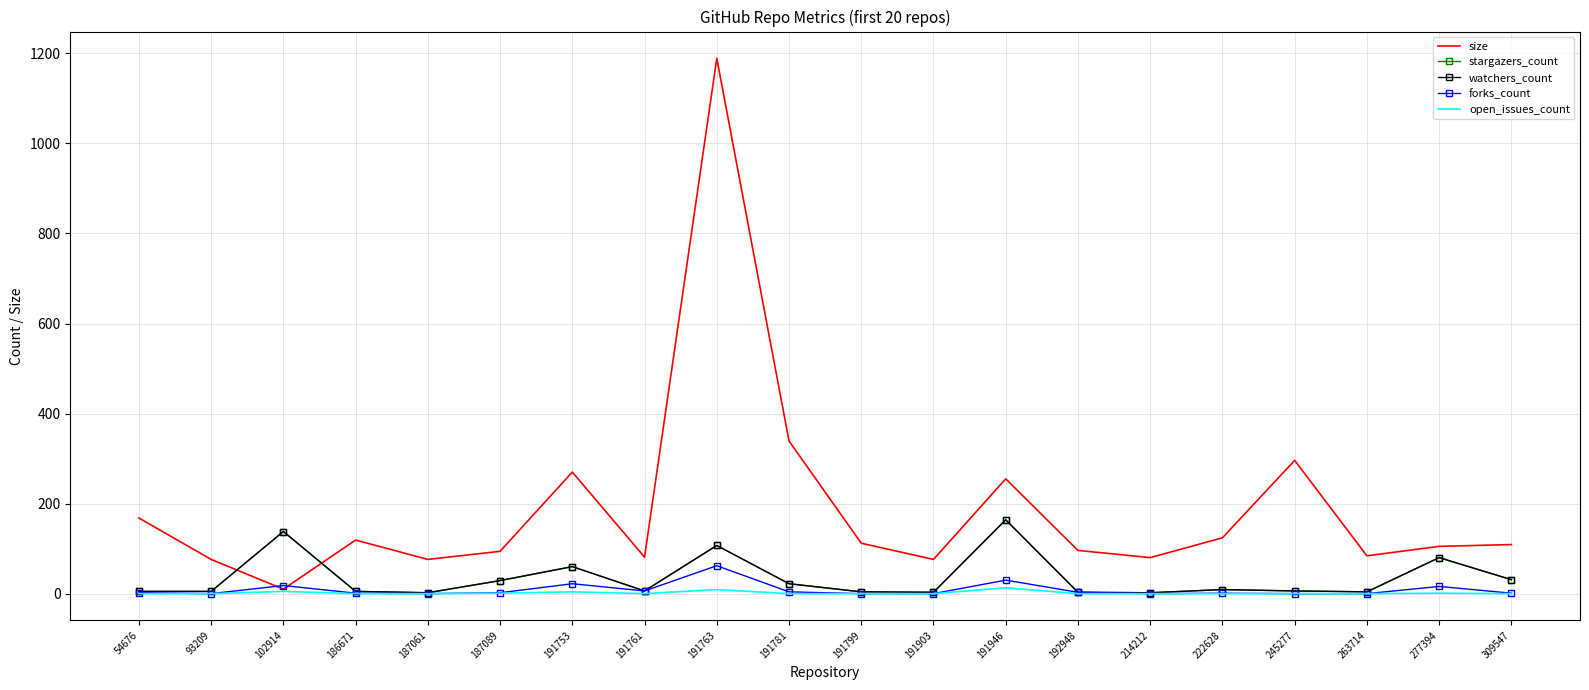

In open_issues_count, how many points are higher than both neighbors (excluding endpoints)?

5